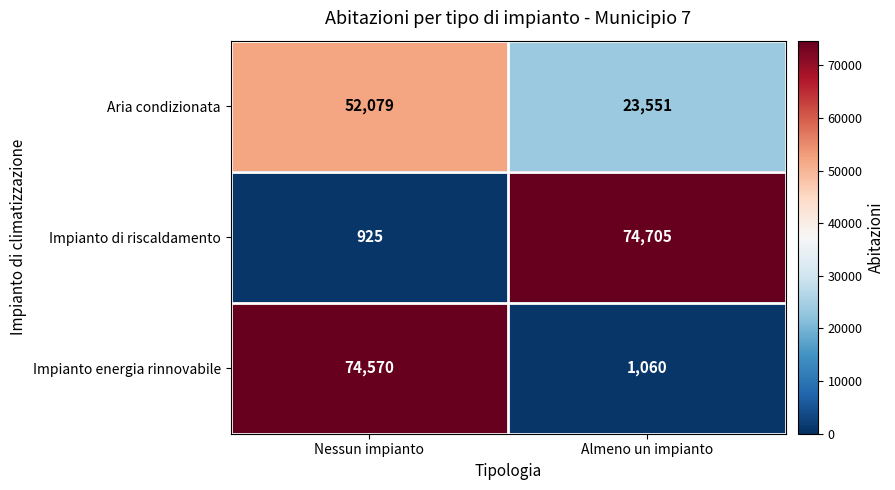

Reading left to right, list all the values displayed in this chart.

Aria condizionata: Nessun impianto=52079	Almeno un impianto=23551
Impianto di riscaldamento: Nessun impianto=925	Almeno un impianto=74705
Impianto energia rinnovabile: Nessun impianto=74570	Almeno un impianto=1060